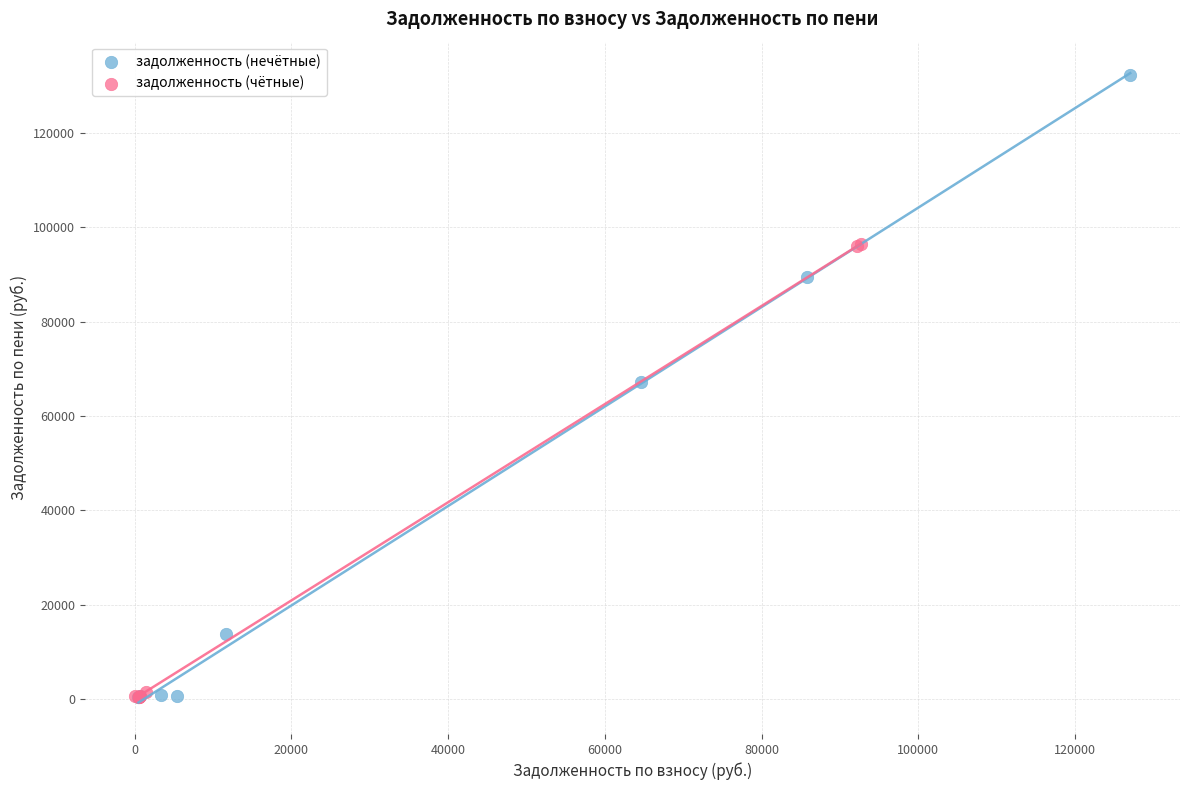

Which series contains the highest Y value?

задолженность (нечётные)